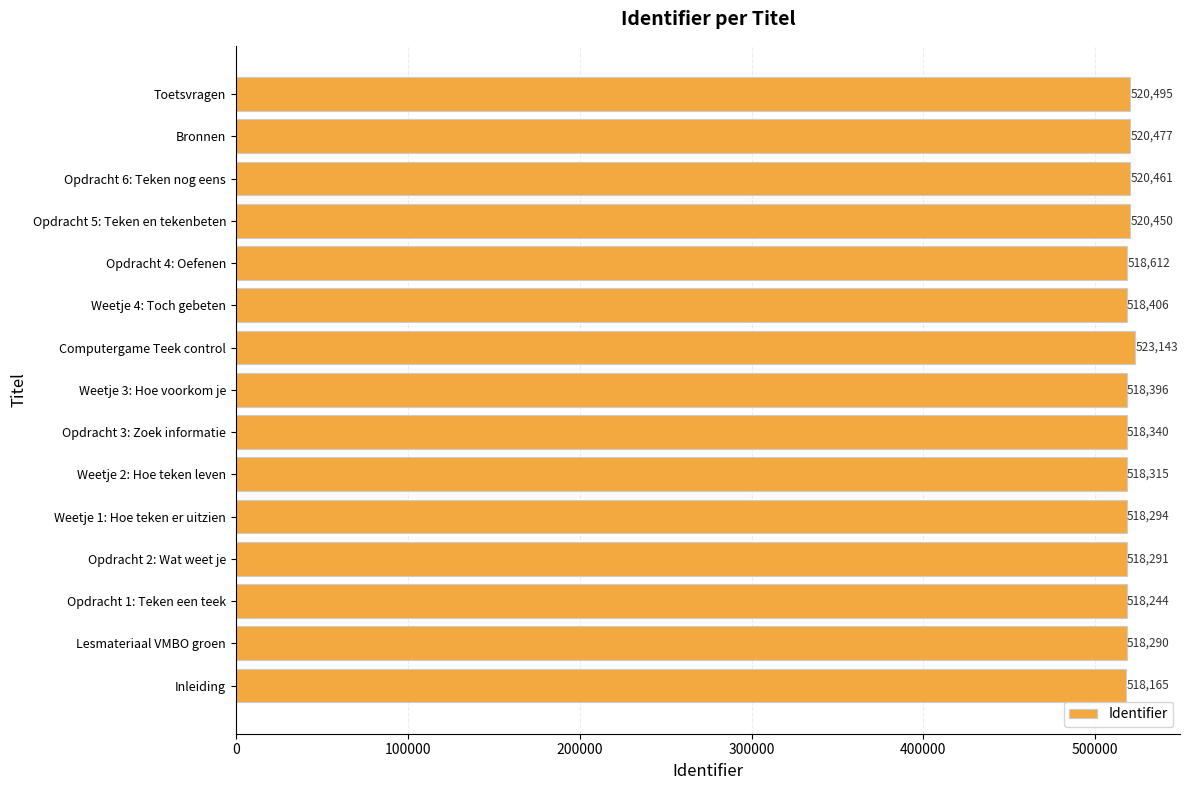

What is the change in value from Weetje 1: Hoe teken er uitzien to Opdracht 3: Zoek informatie?

+46